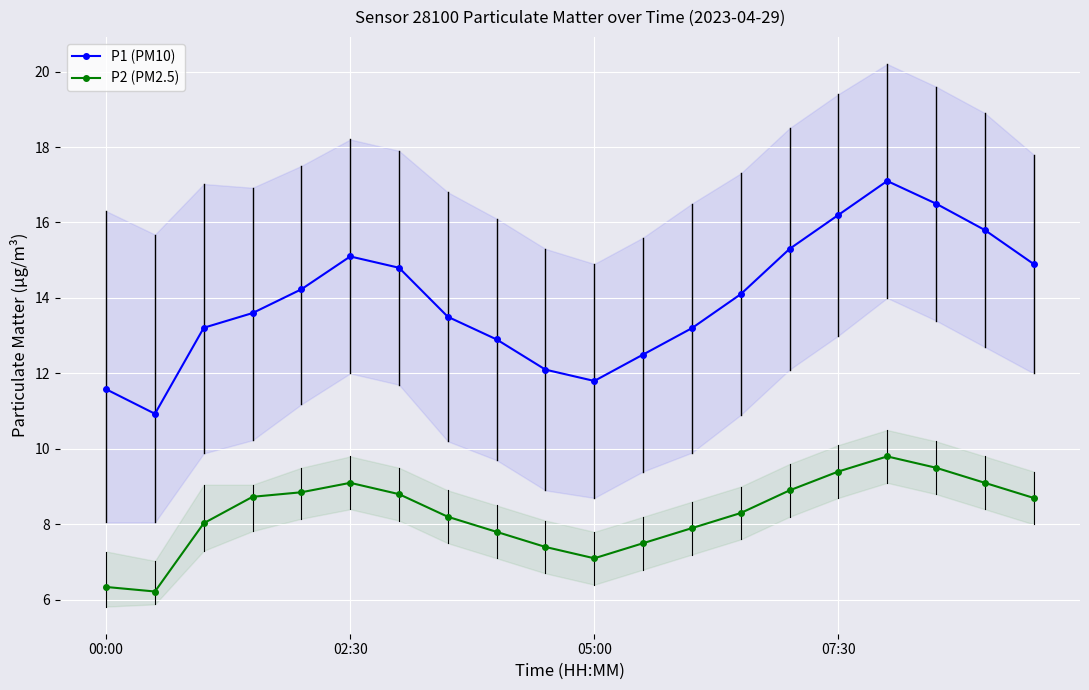

What is the lowest value of the P2 (PM2.5) series?

6.2